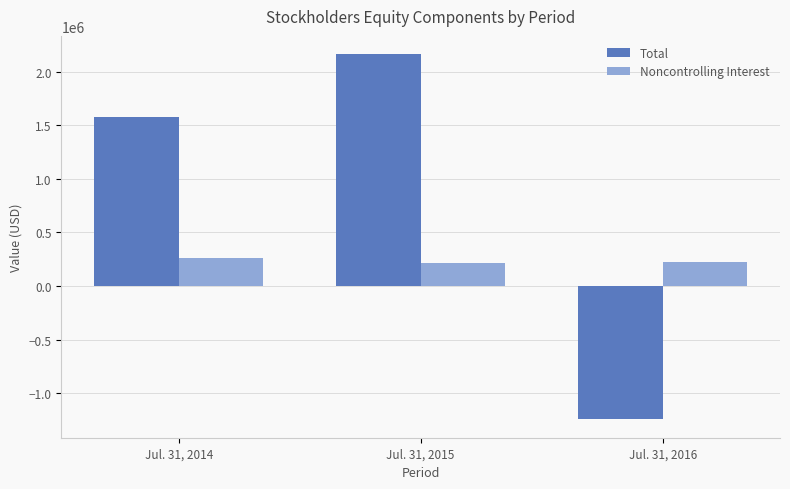

List the series in order of their overall mean, highest first.

Total, Noncontrolling Interest